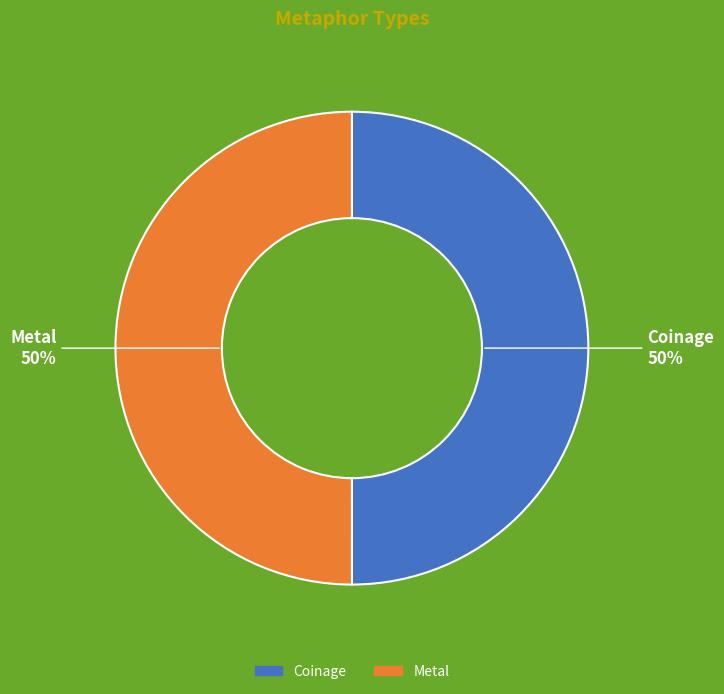

To the nearest percent, what percentage of the pie is Metal?

50%